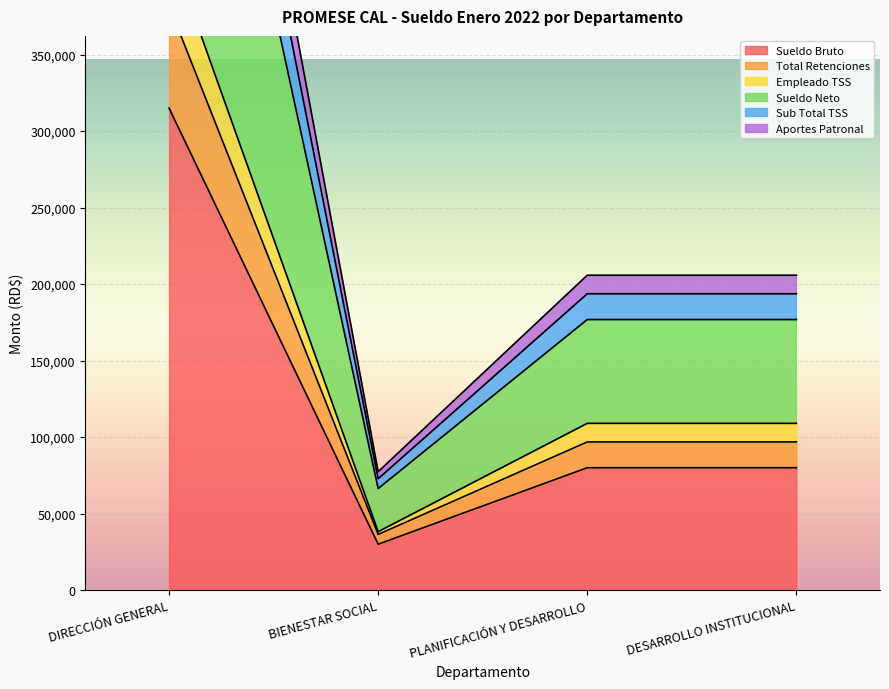

At which category does Sueldo Bruto reach its first local valley?

BIENESTAR SOCIAL